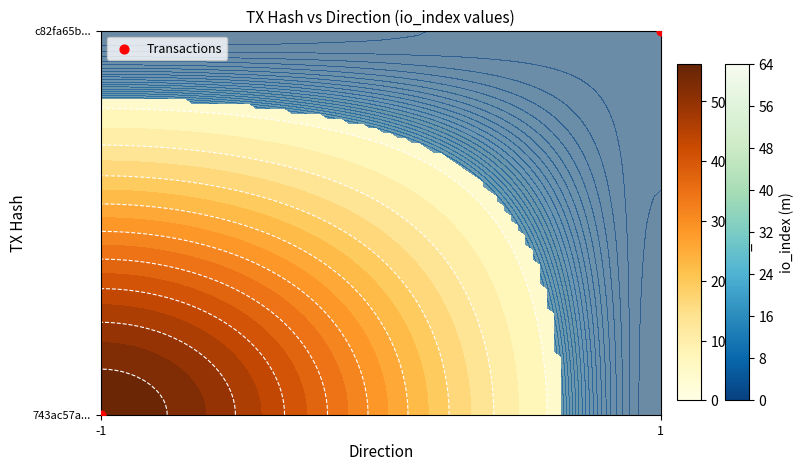

List the labels in order of value, largest first.

1, -1